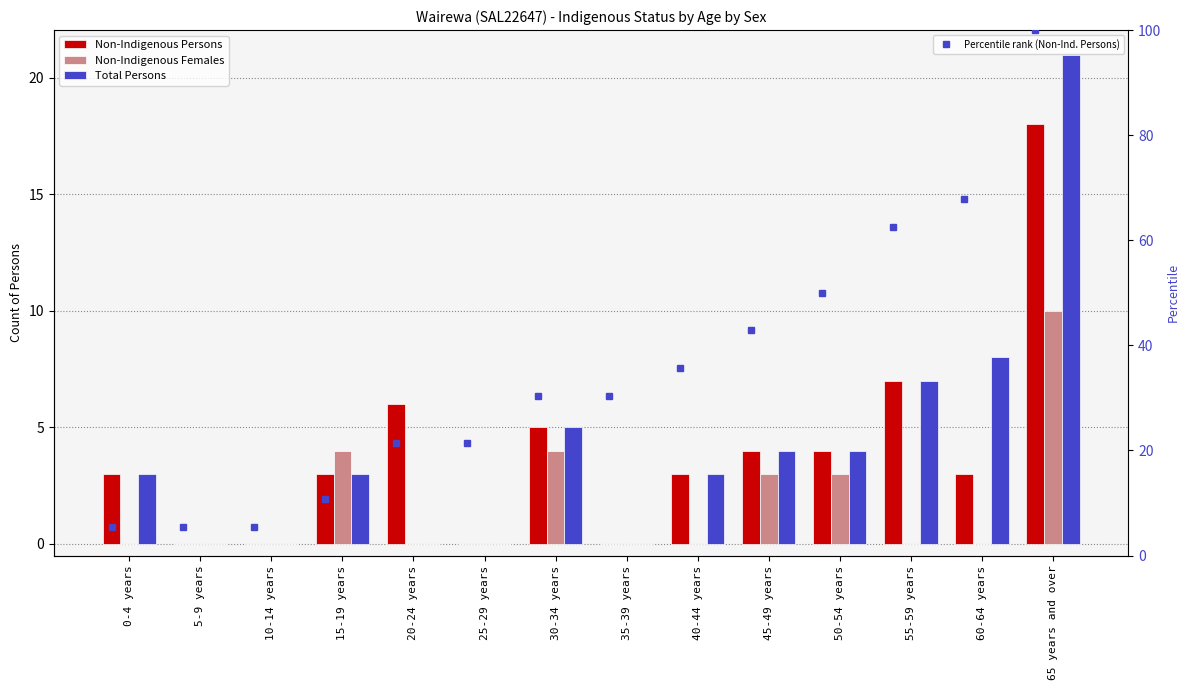

Where is Non-Indigenous Females nearest to the value 5?

15-19 years